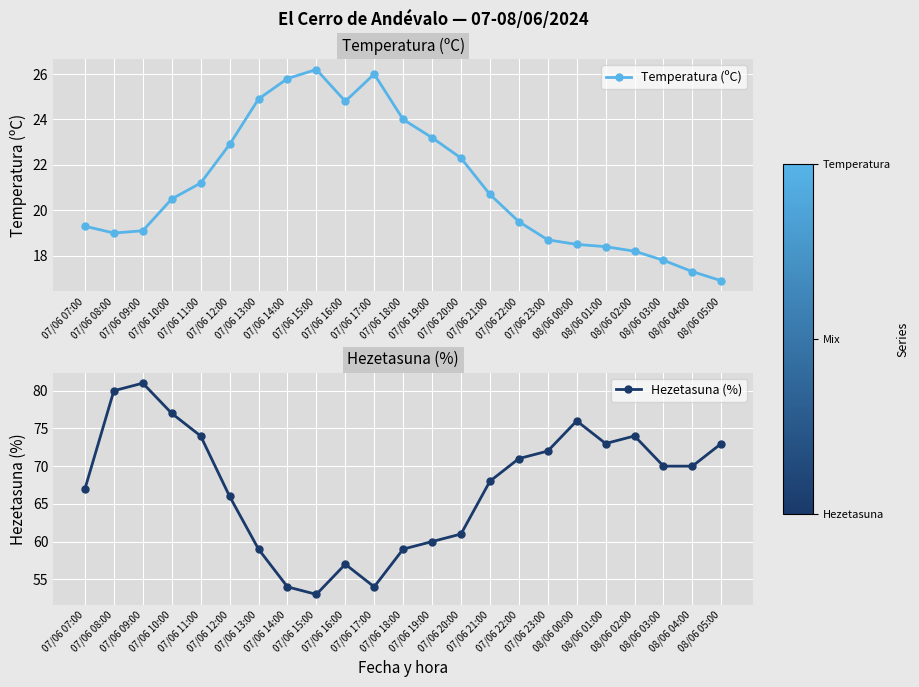

True or false: Hezetasuna (%) and Temperatura (ºC) intersect in this chart.

False